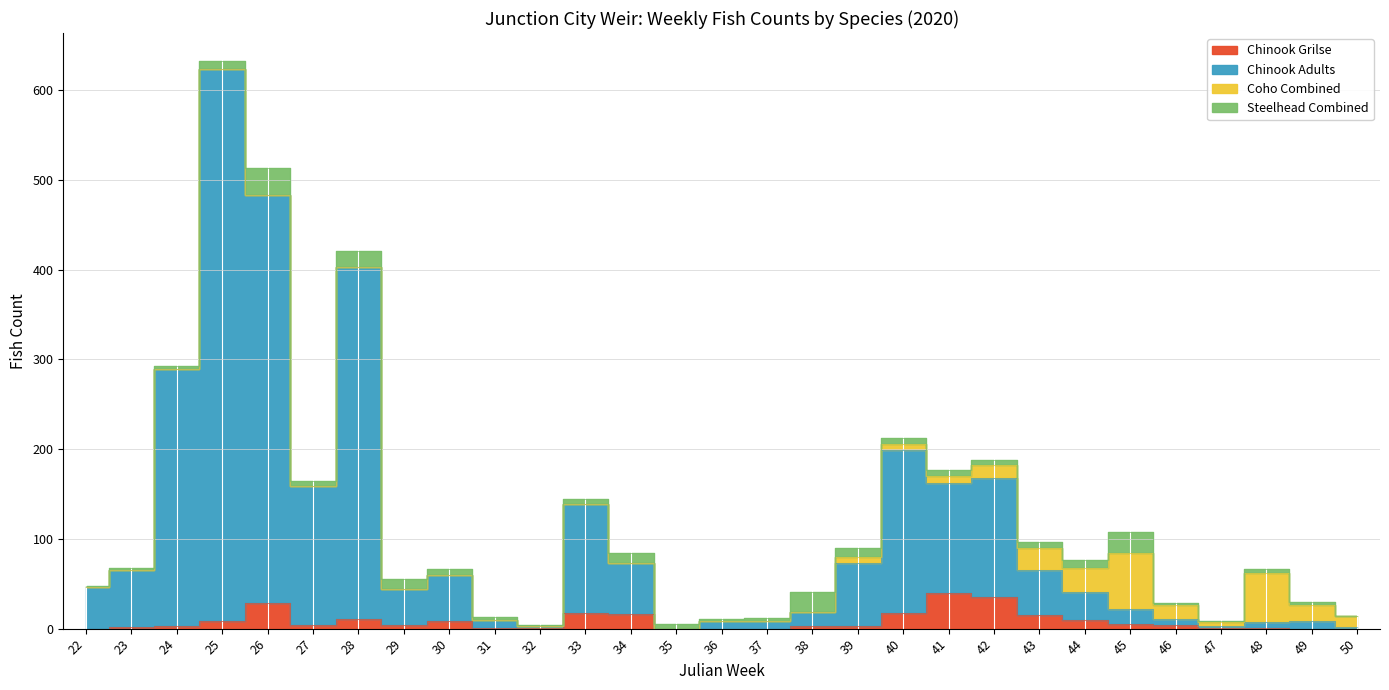

What is the sum of the Chinook Grilse values at 32 and 49?

1